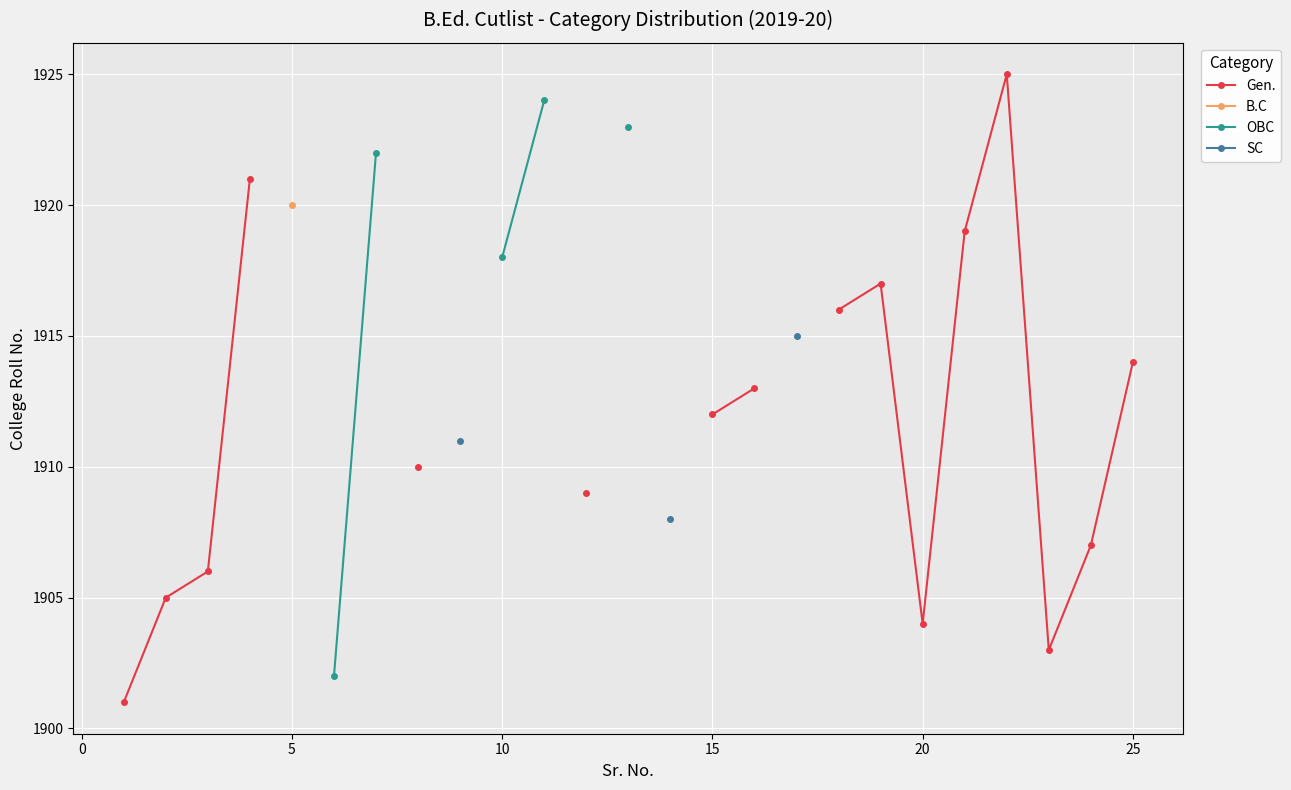

At how many categories does at least one series exceed 1916?

9